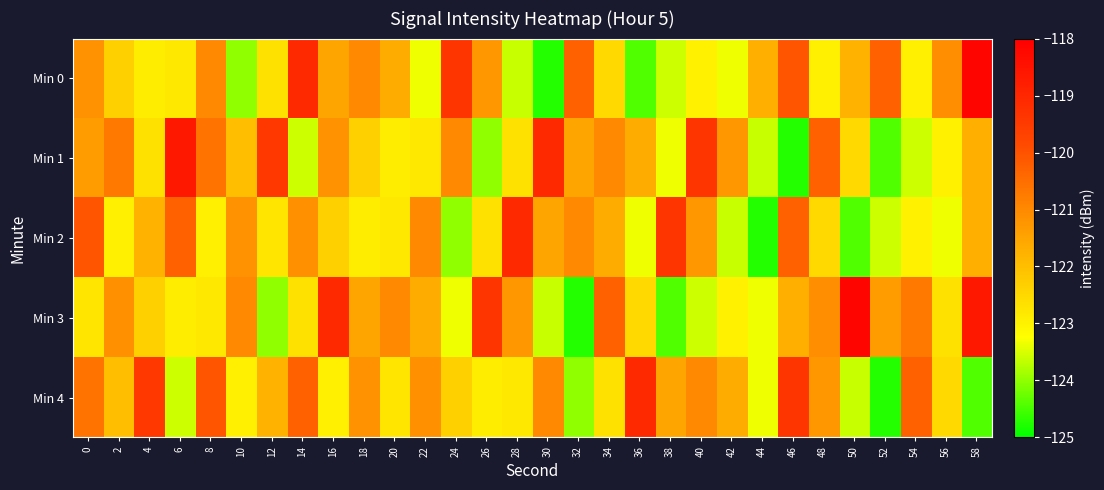

Rank the series at 34 from highest to lowest value.

Min 3, Min 1, Min 2, Min 0, Min 4